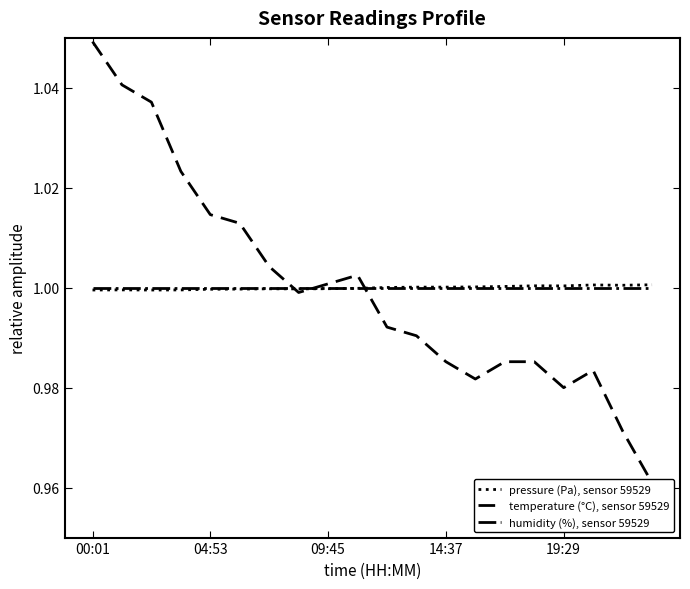

At which category does the chart reach its peak across all series?

00:01